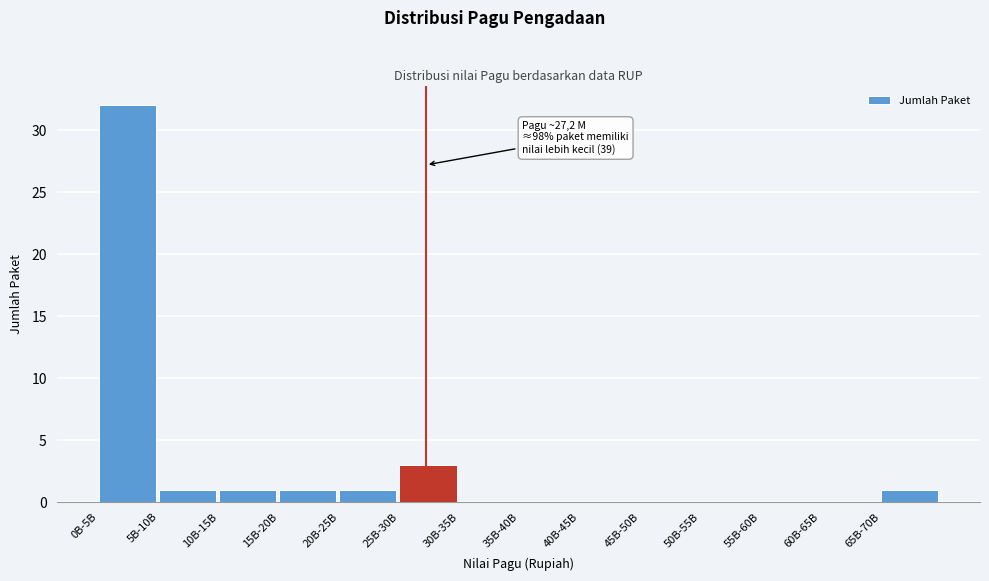

Reading right to left, what are all the values shown in this chart?

65B-70B=1	60B-65B=0	55B-60B=0	50B-55B=0	45B-50B=0	40B-45B=0	35B-40B=0	30B-35B=0	25B-30B=3	20B-25B=1	15B-20B=1	10B-15B=1	5B-10B=1	0B-5B=32